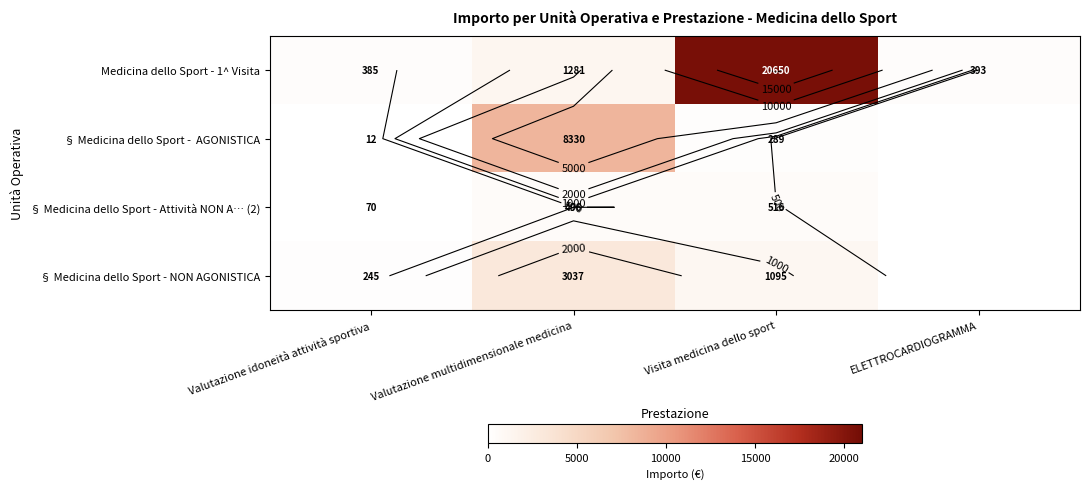

At how many categories does at least one series exceed 8650?

1